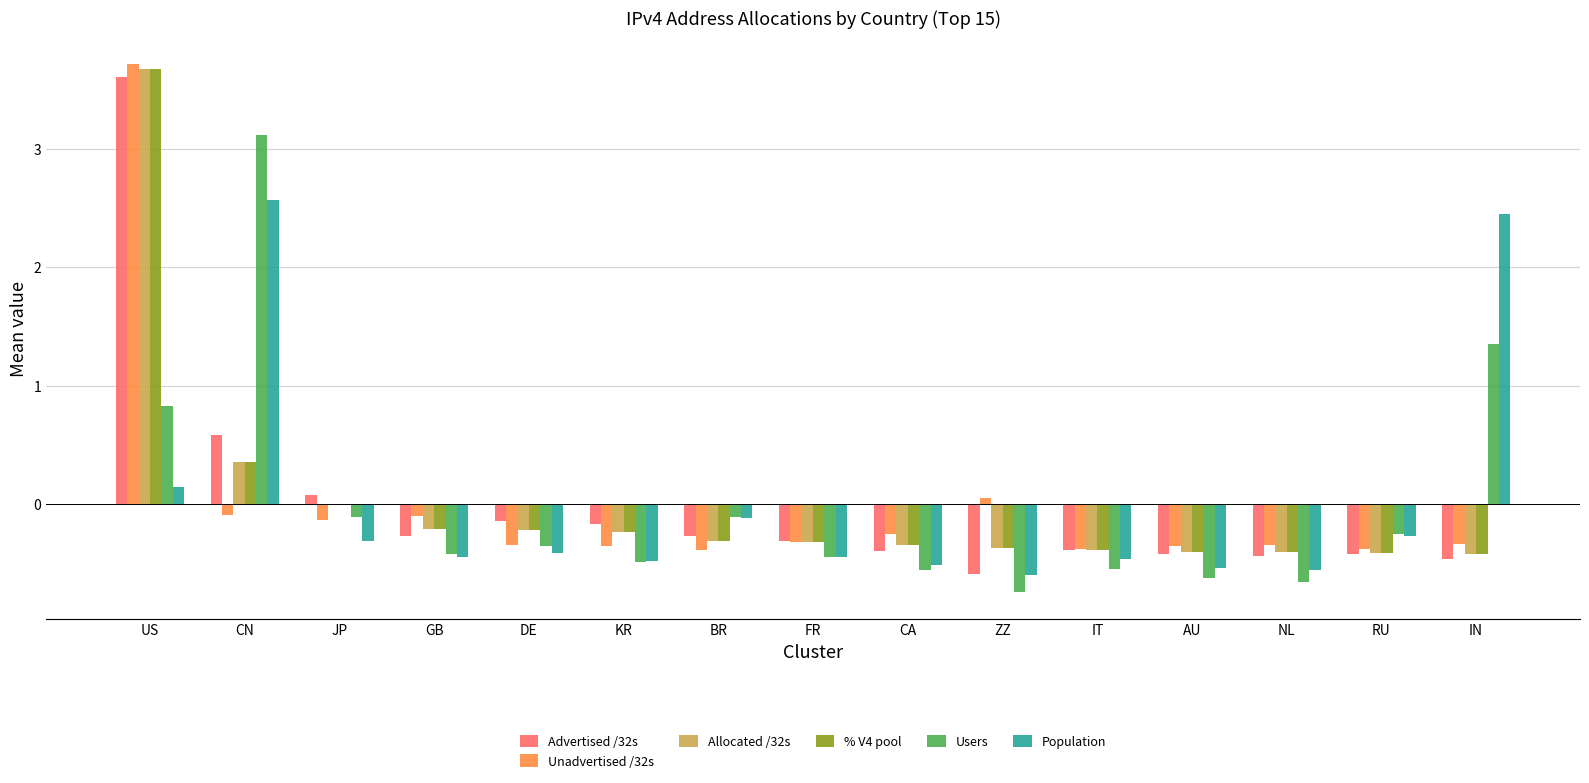

Is it true that Advertised /32s equals -0.4 at AU?

True